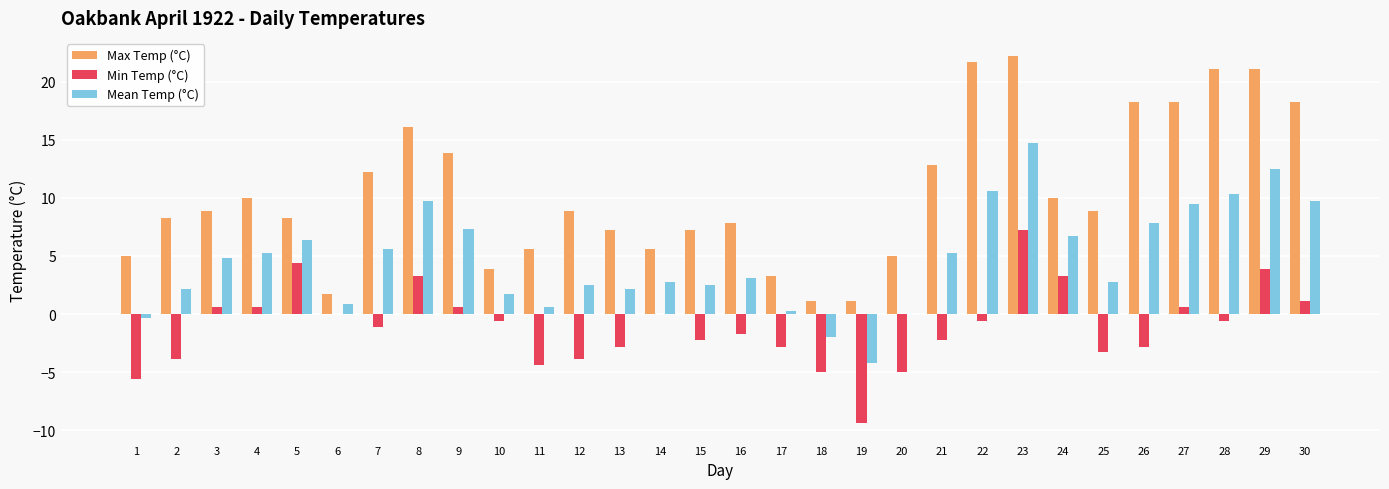

Which series has the largest total across all categories?

Max Temp (°C)